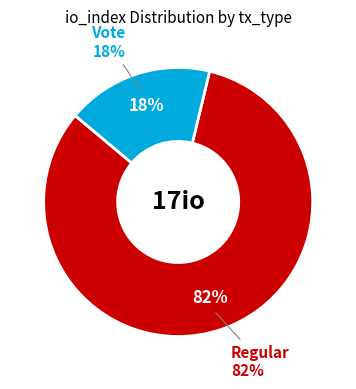

What is the largest slice in the pie chart?

tx_type_Regular